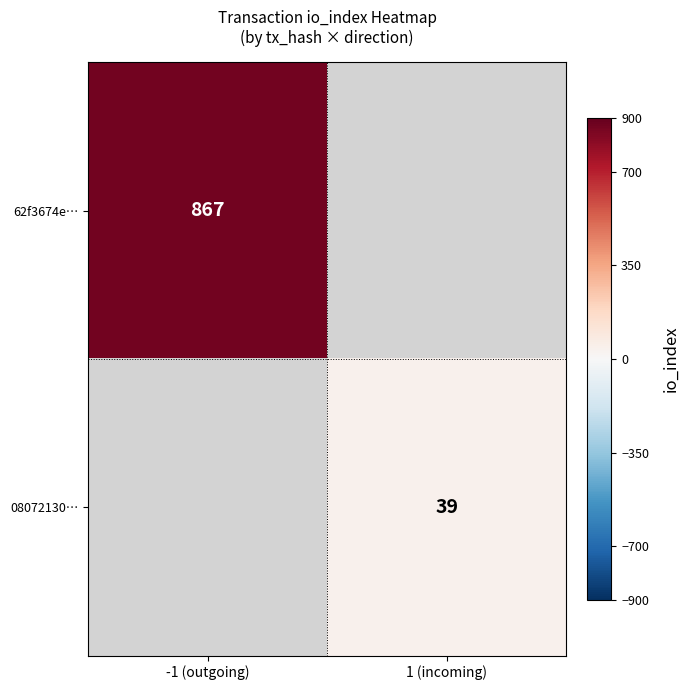

Is it true that 08072130… equals 24 at 1 (incoming)?

False